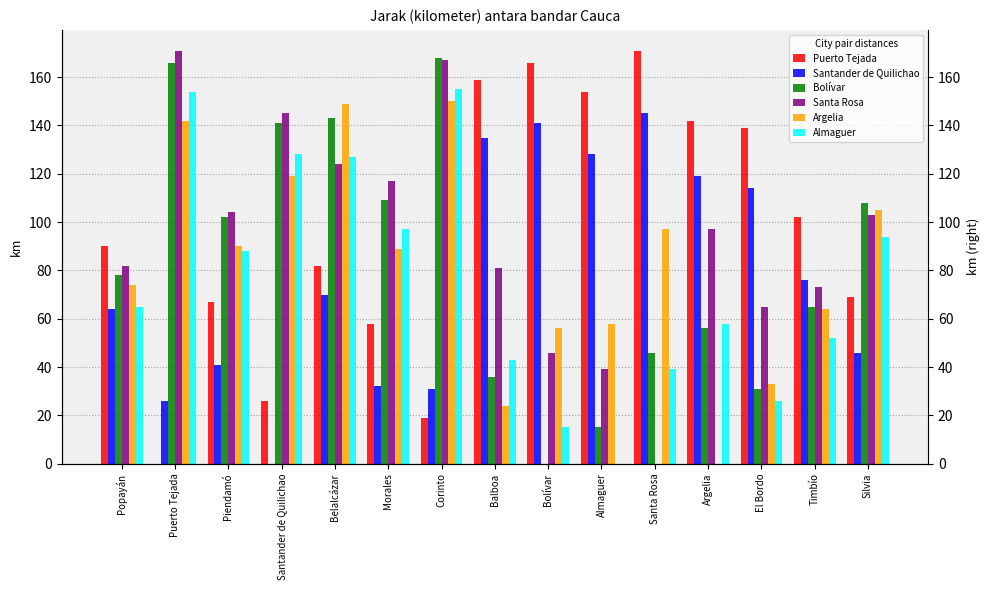

What are all the series names shown in the legend?

Puerto Tejada, Santander de Quilichao, Bolívar, Santa Rosa, Argelia, Almaguer